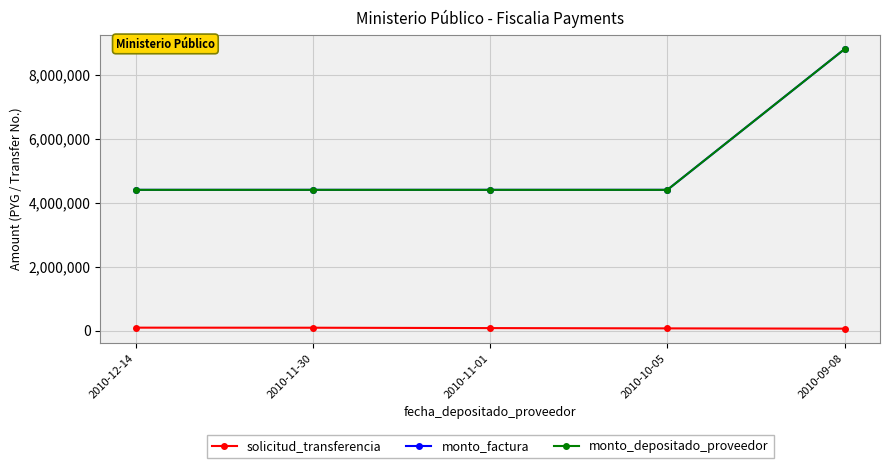

Which category has the highest value across all series?

2010-09-08